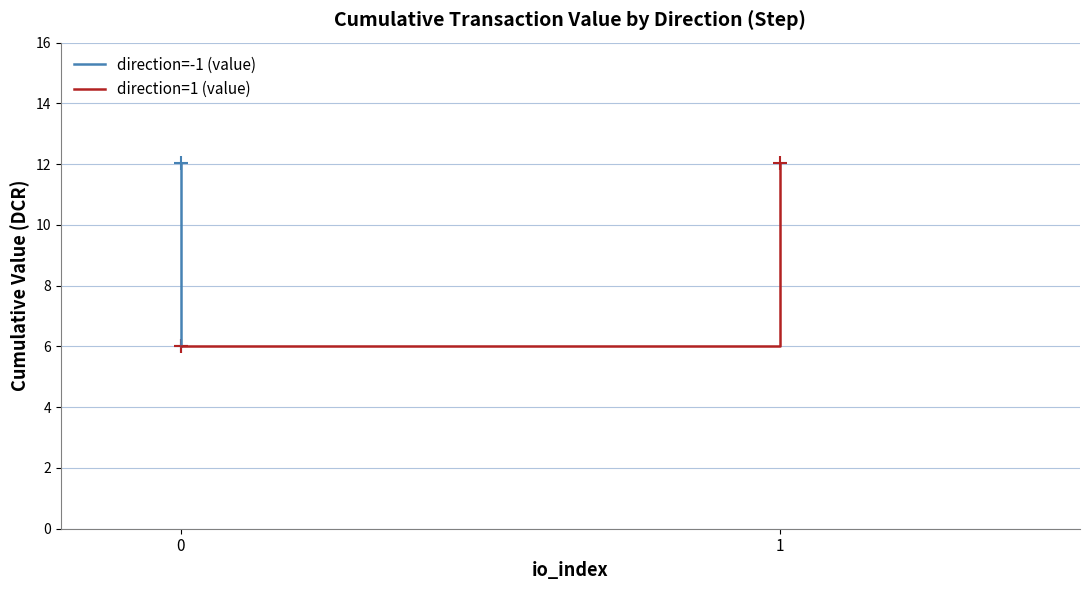

What is the sum of the direction=1 (value) values at 1 and 0?

18.0